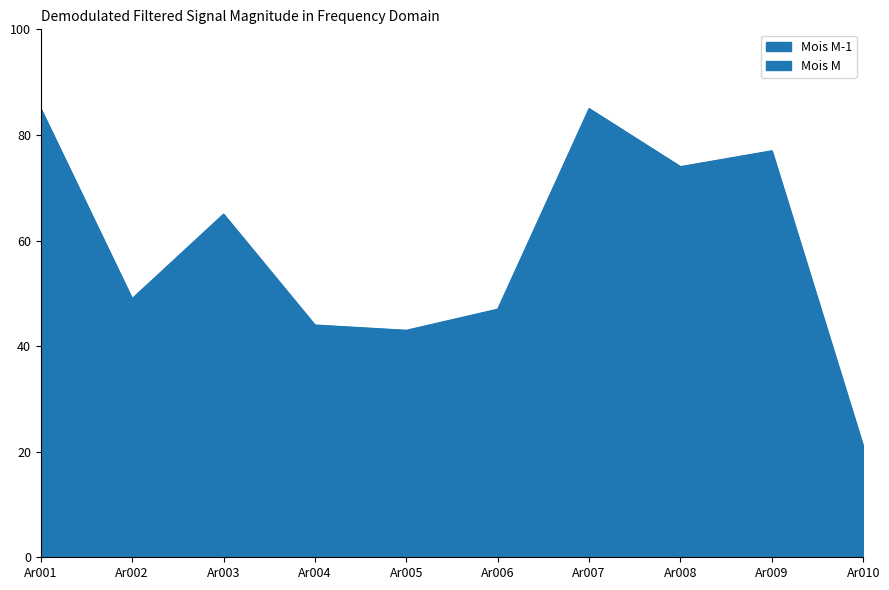

Is it true that the value at Ar009 is 40?

False